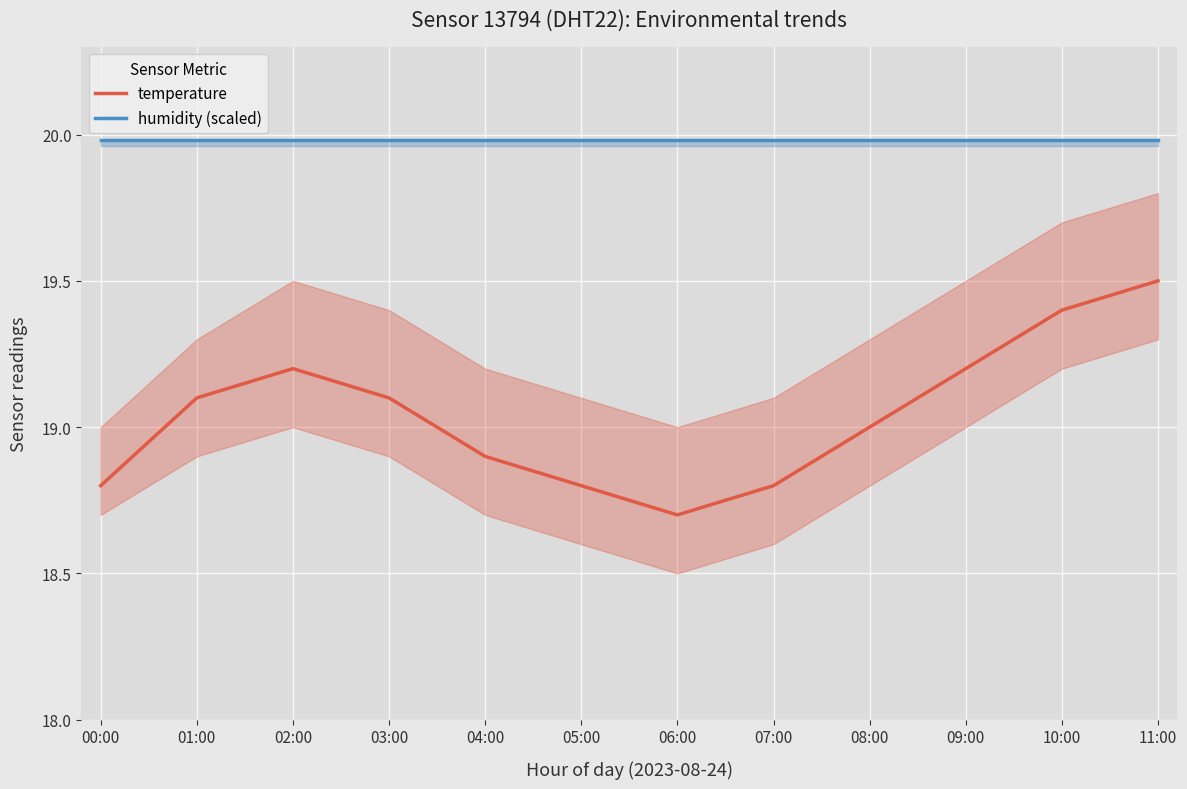

How many data points does each series have?

12